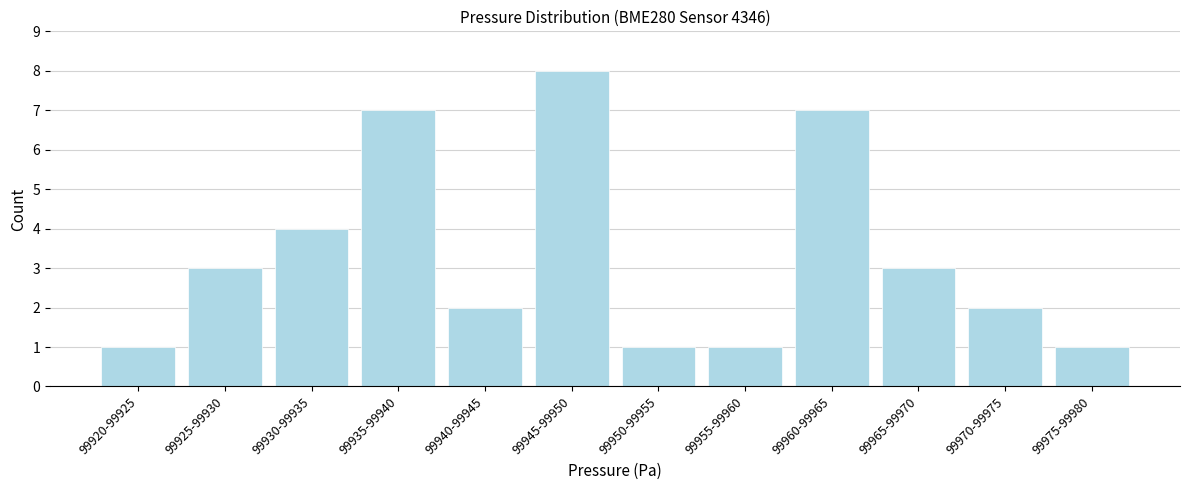

Reading right to left, list all the values displayed in this chart.

1	2	3	7	1	1	8	2	7	4	3	1